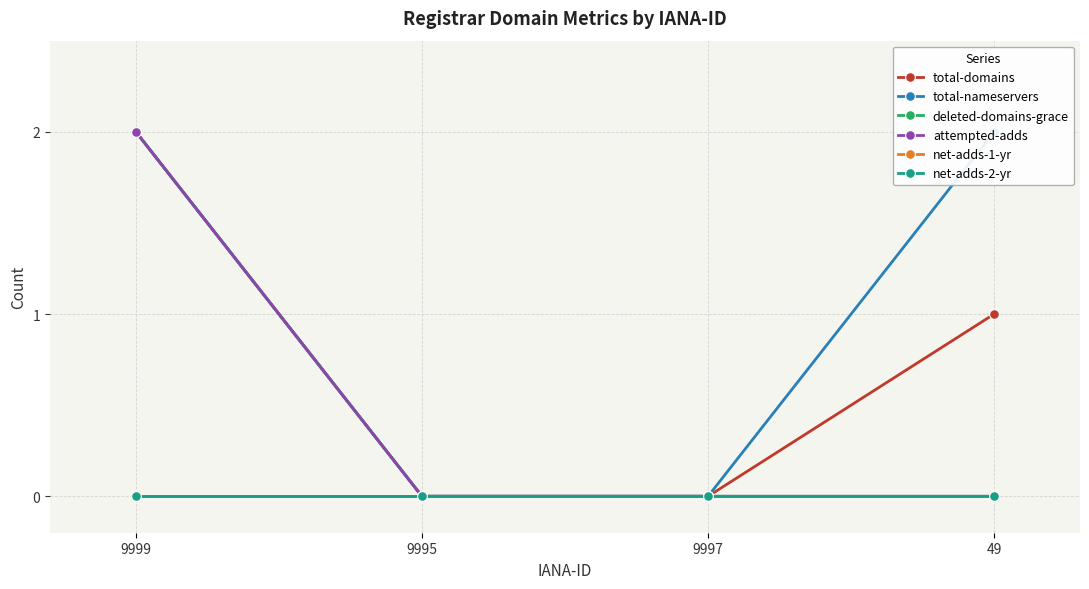

True or false: total-nameservers and attempted-adds cross at least once.

False